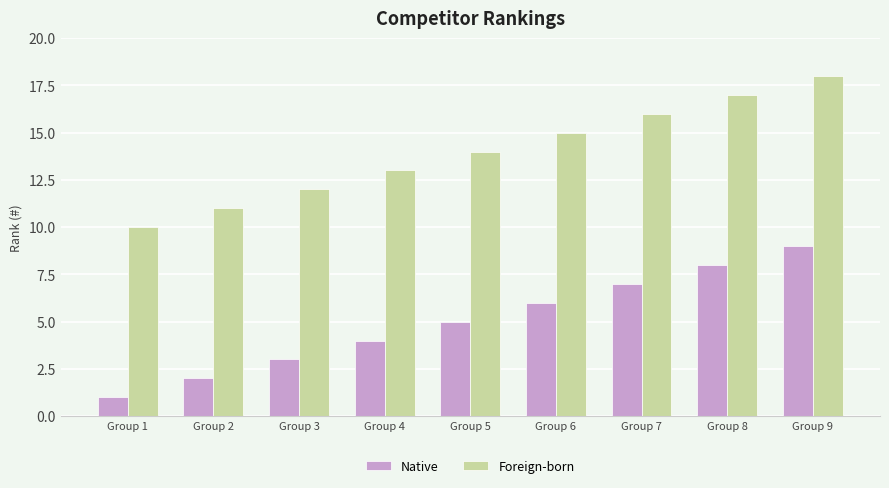

Rank the series by their average value, from highest to lowest.

Foreign-born, Native